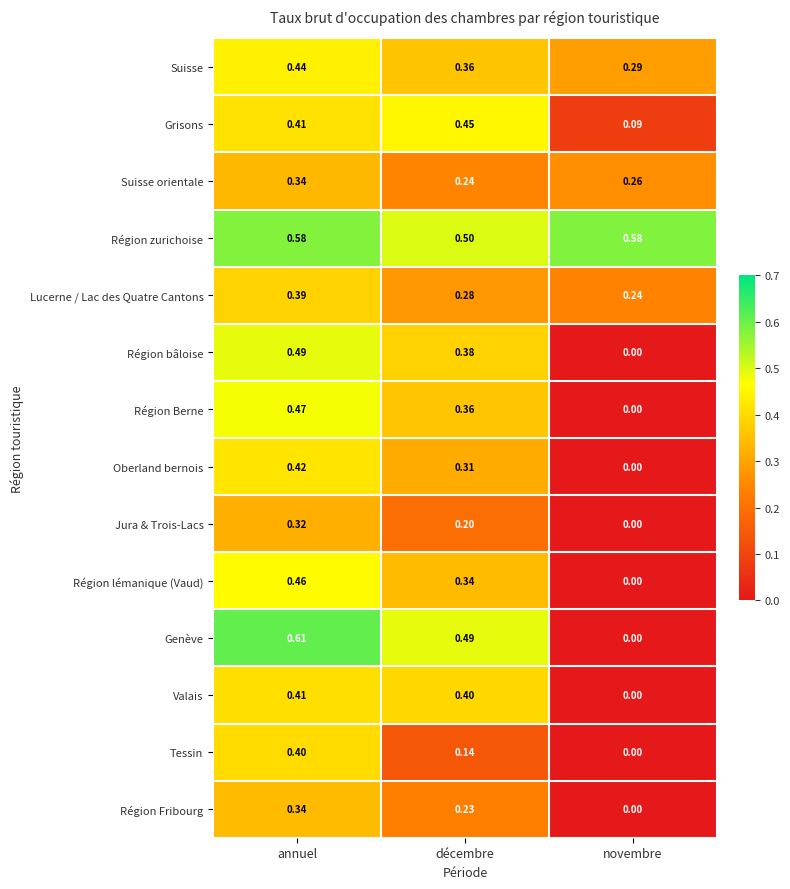

Which series has the largest total across all categories?

Région zurichoise